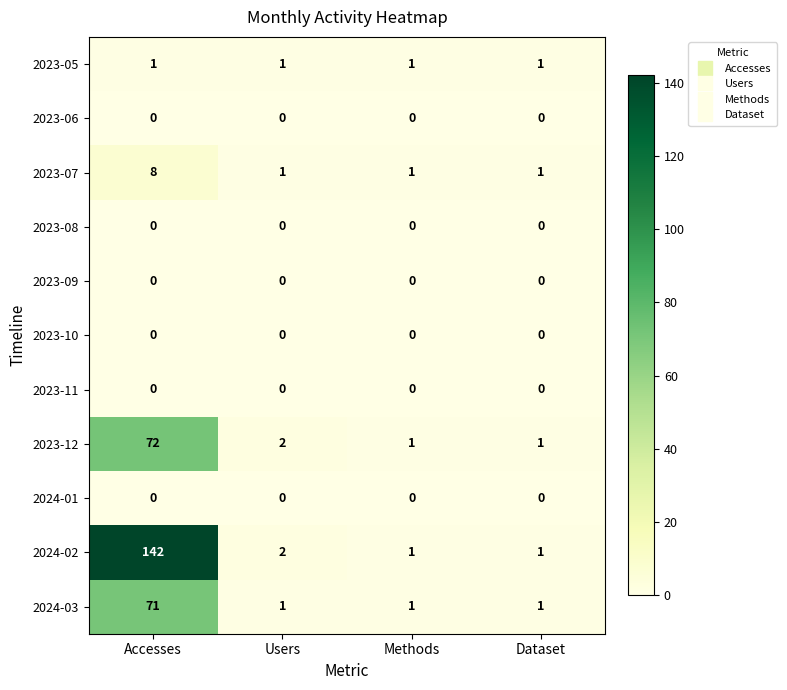

What is the maximum value for 2024-03?

71